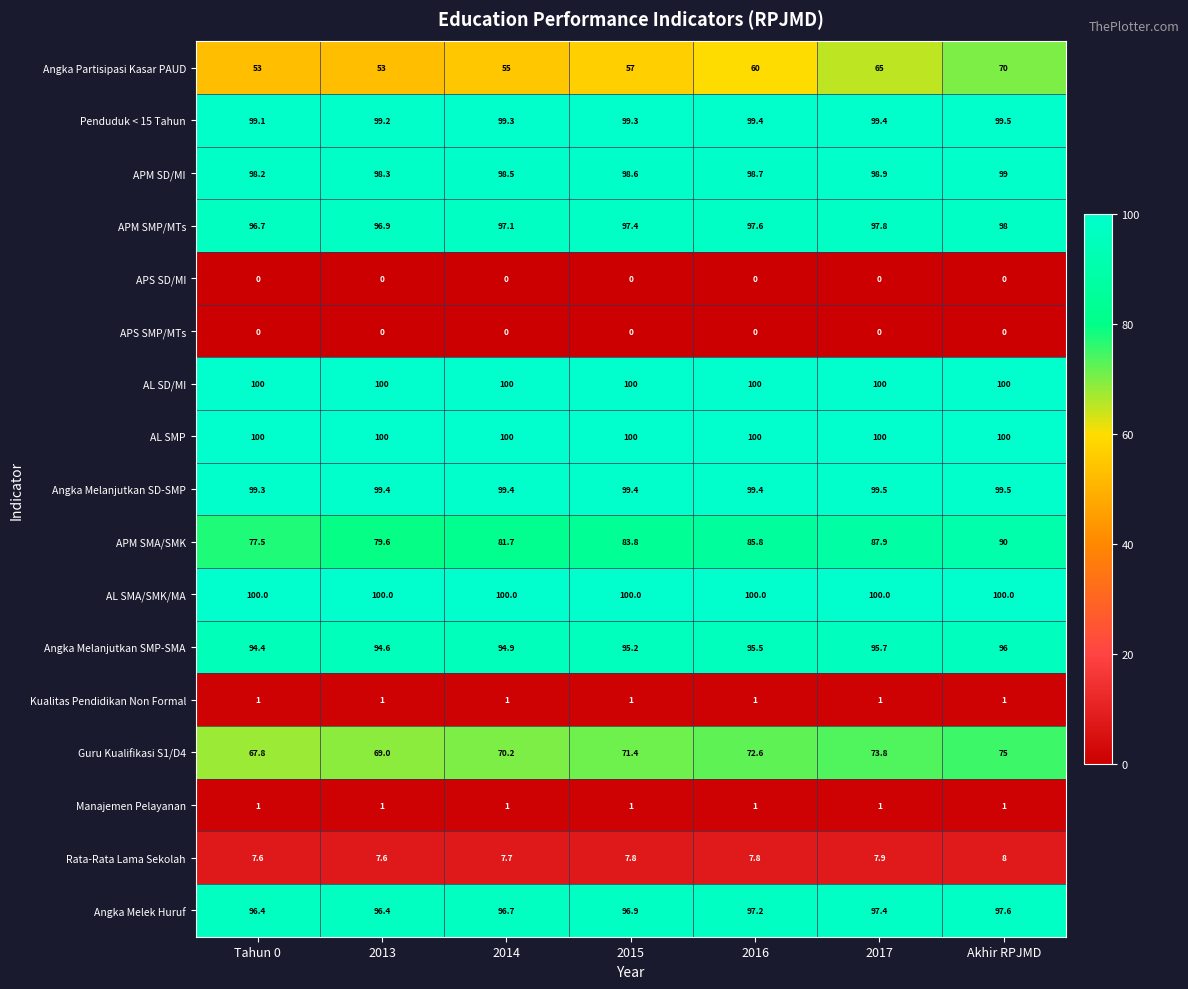

Which series has the largest range (max minus min)?

Angka Partisipasi Kasar PAUD